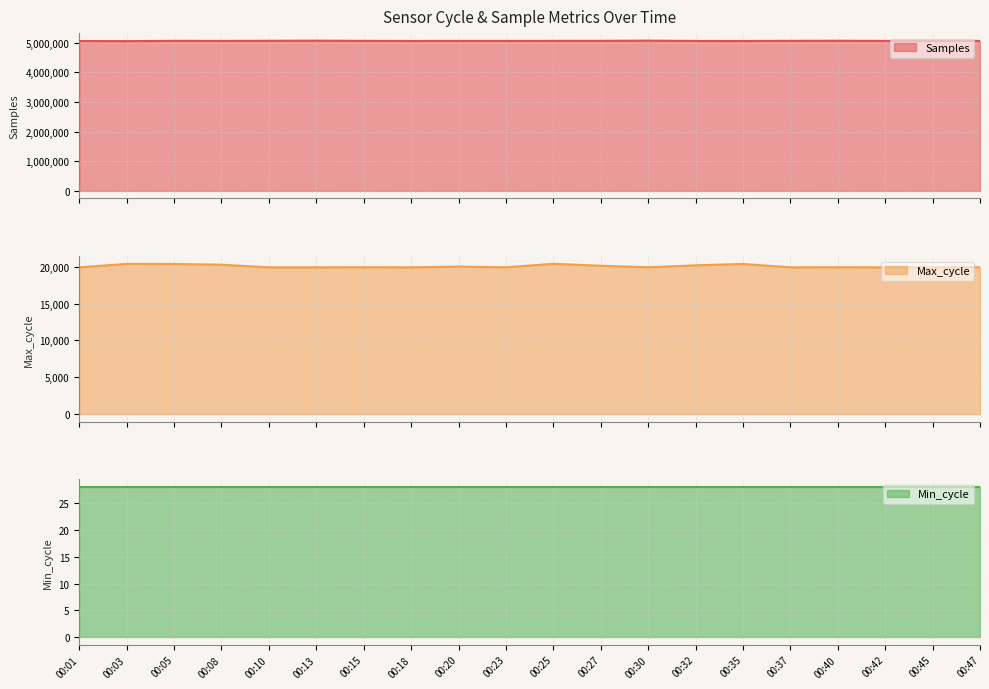

What is the value of the Samples point at the 14th from the left?

5052646